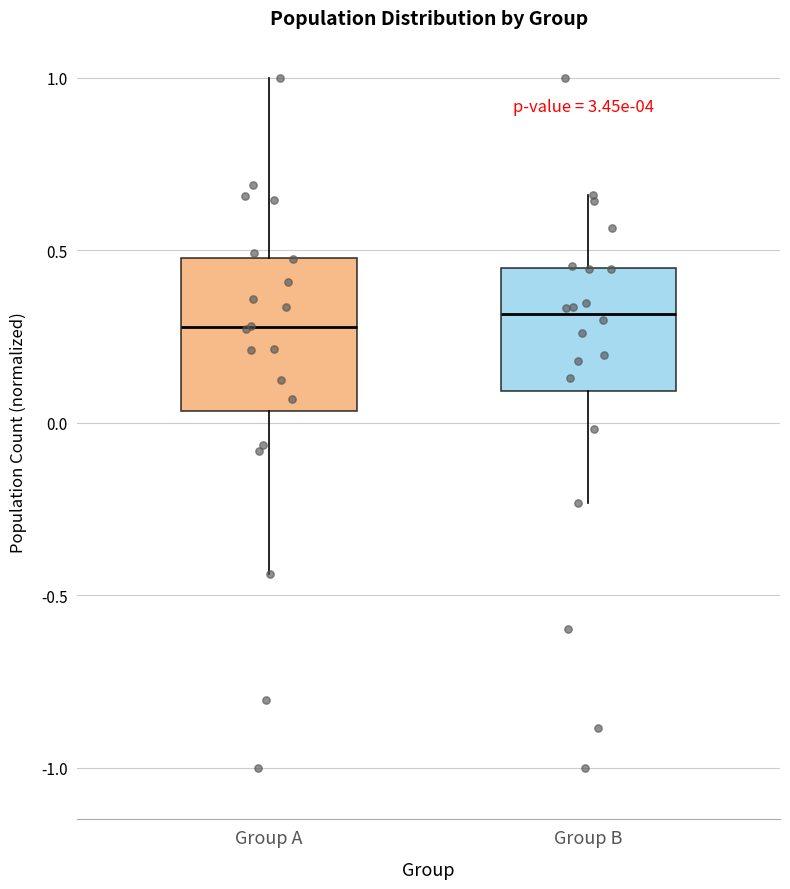

Where is the upper edge of the box for Group B on the y-axis? The values are not printed on the chart, so give them approximately, as read against the axis.

0.45